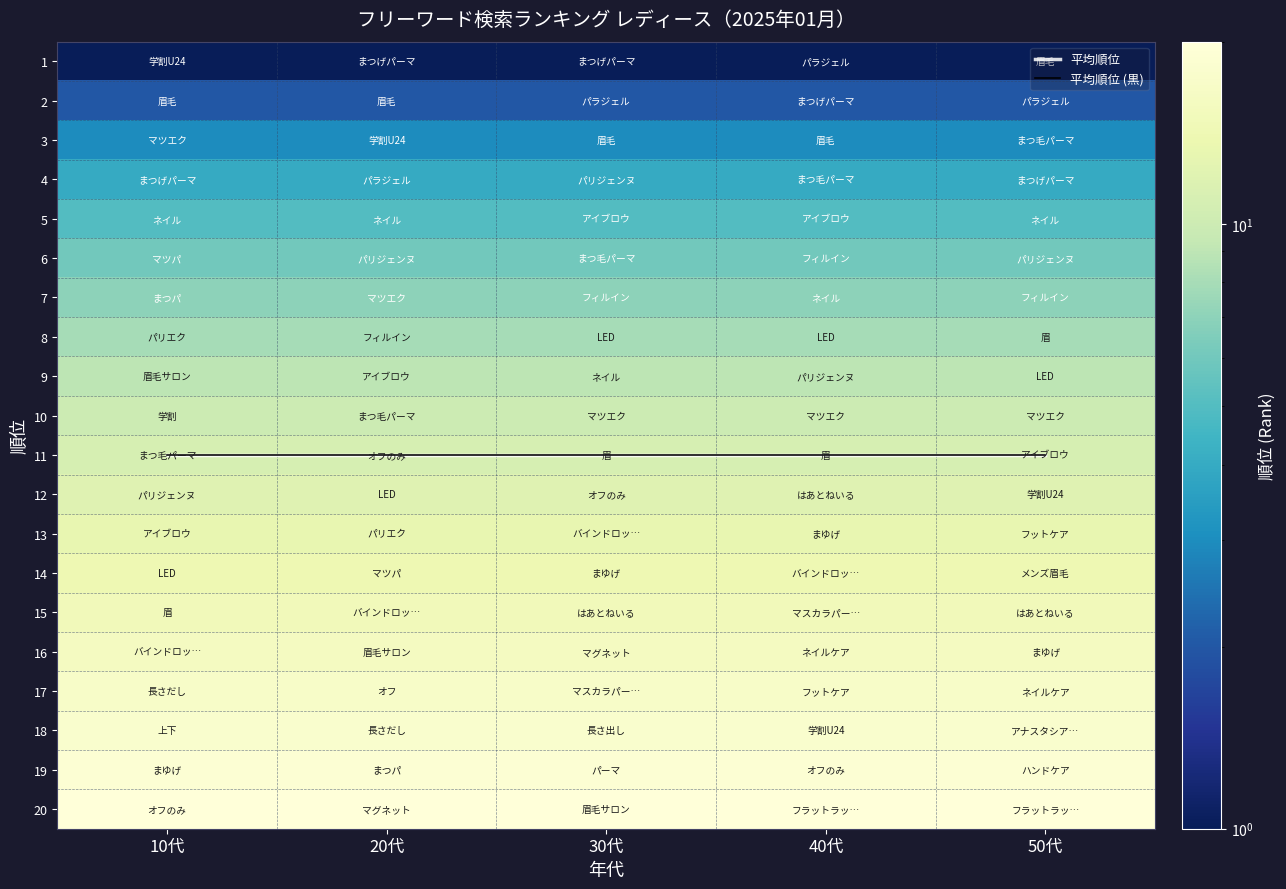

At which label is 9 closest to 9?

10代